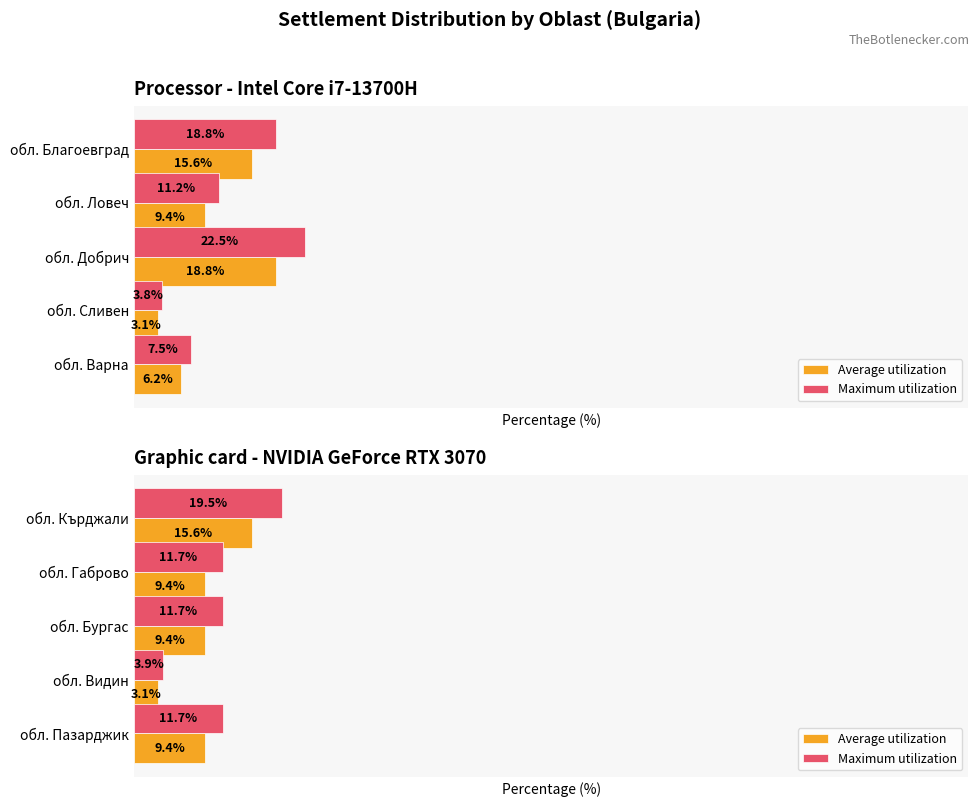

Between обл. Кърджали and обл. Видин, which series saw the biggest shift?

Maximum utilization